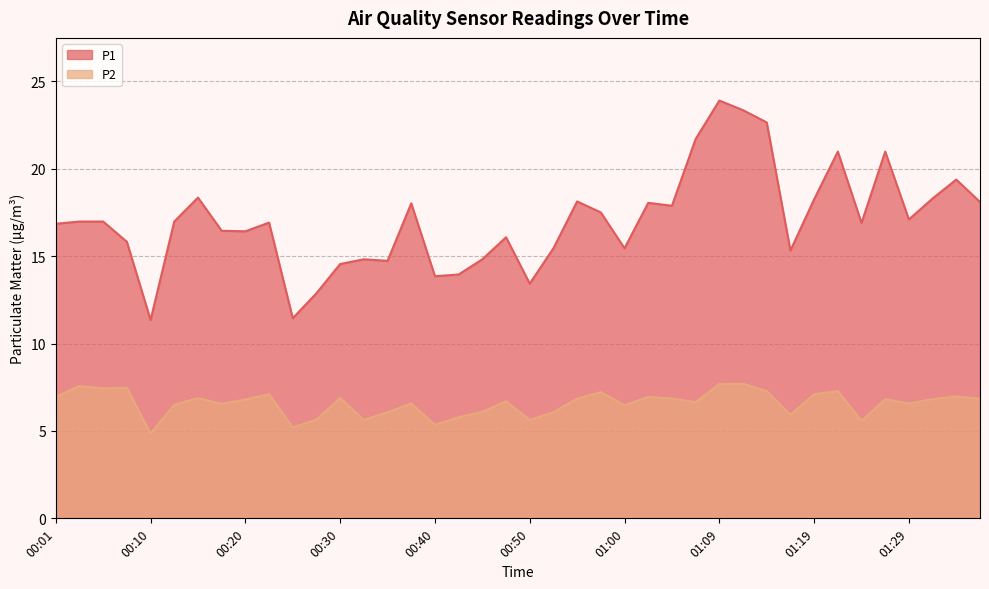

At which category is the sum across all series the highest?

01:09